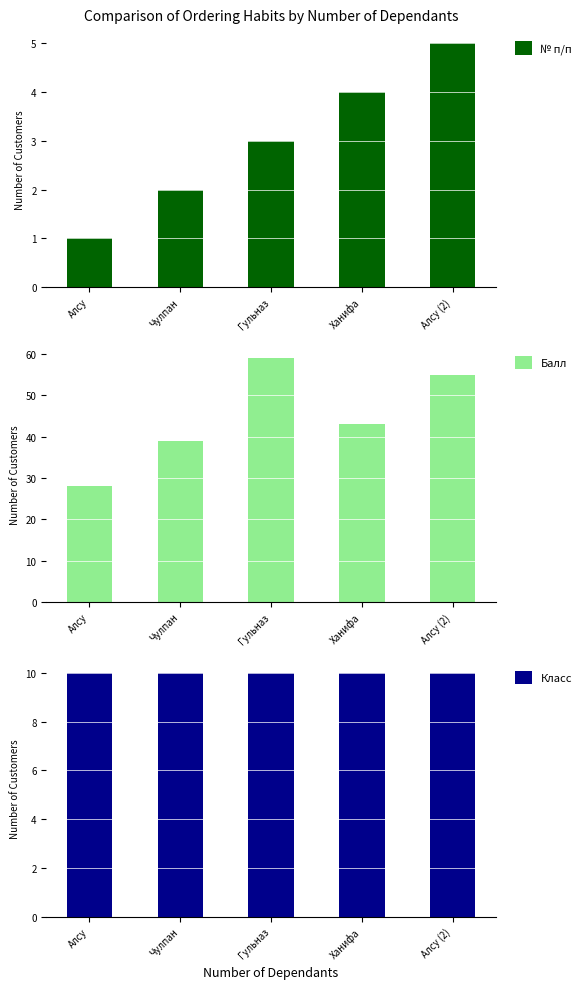

At which category is the sum across all series the highest?

Гульназ